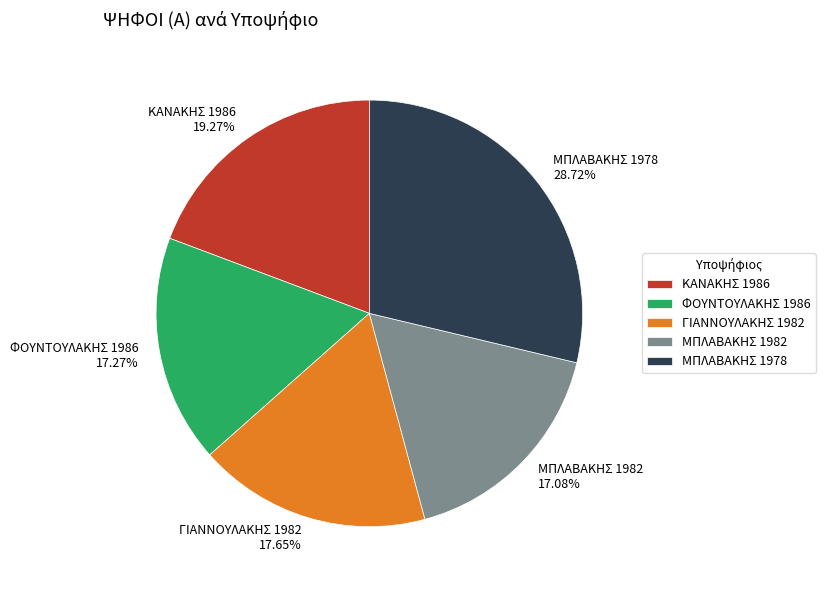

How many segments does this pie chart have?

5